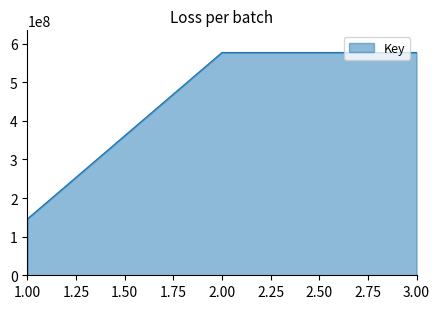

Is it true that the value at 2 is 912327337?

False